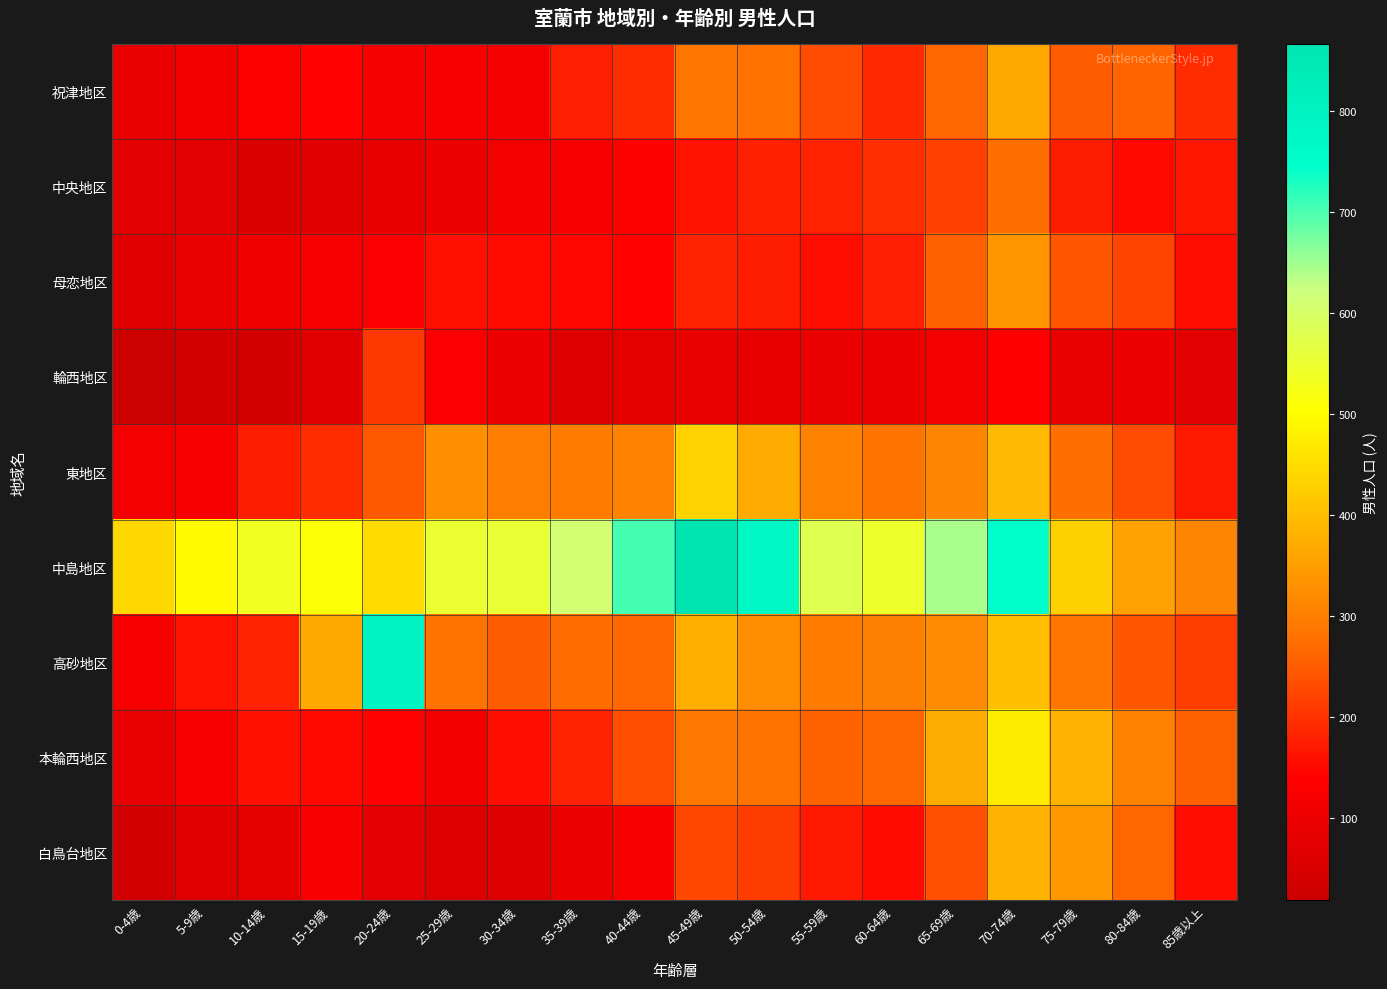

At which category is the sum across all series the highest?

70-74歳